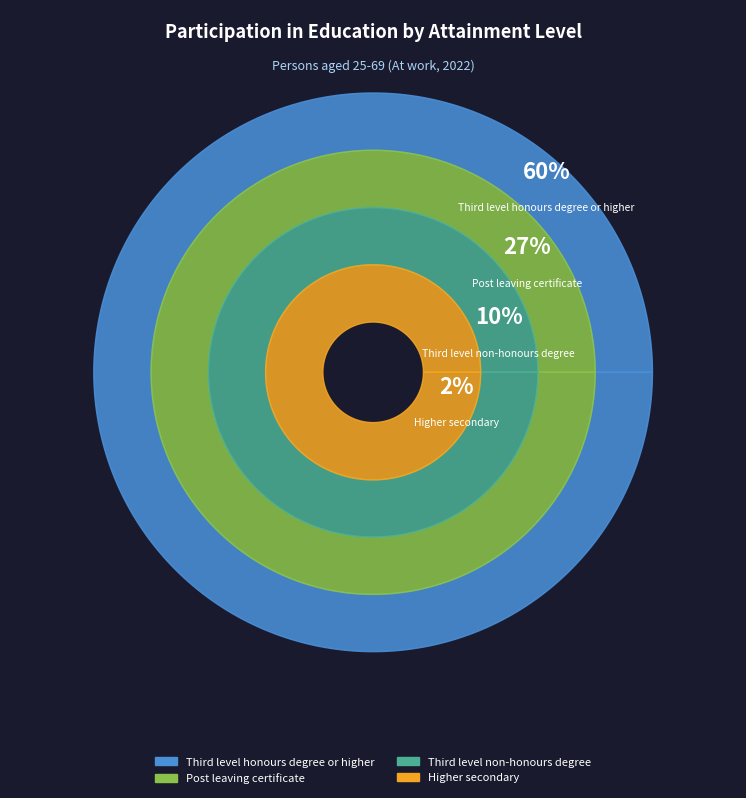

Count the number of slices in the pie.

4